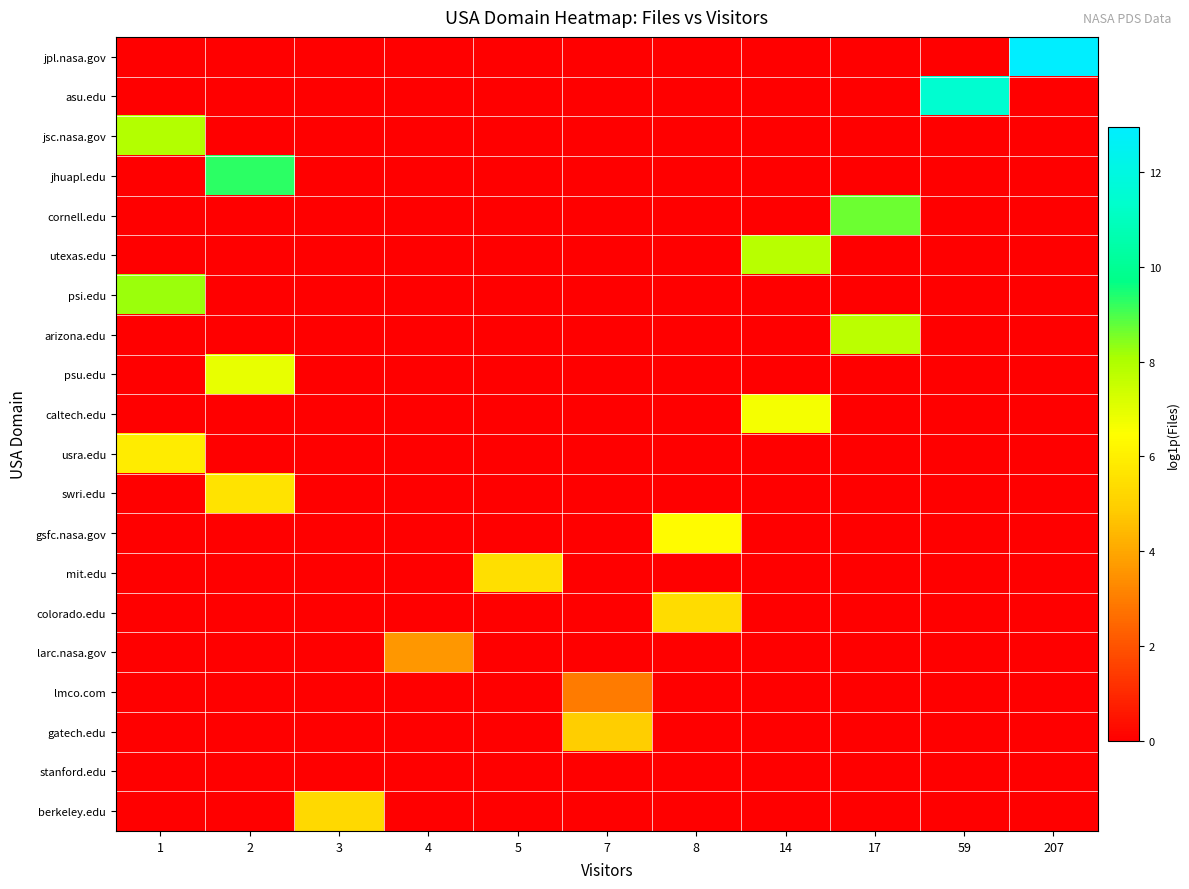

What is the difference between the highest and lowest values at 59?

11.5